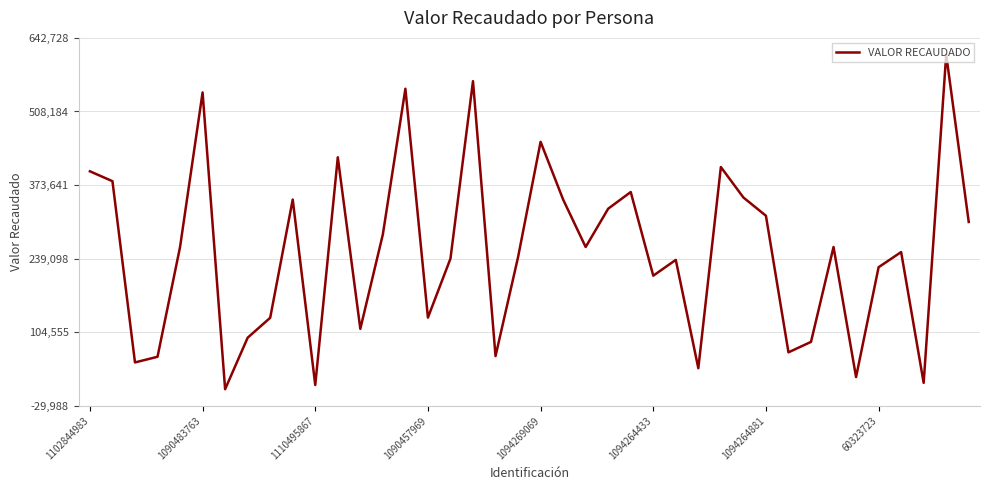

What is the difference between the maximum and minimum values?

611560